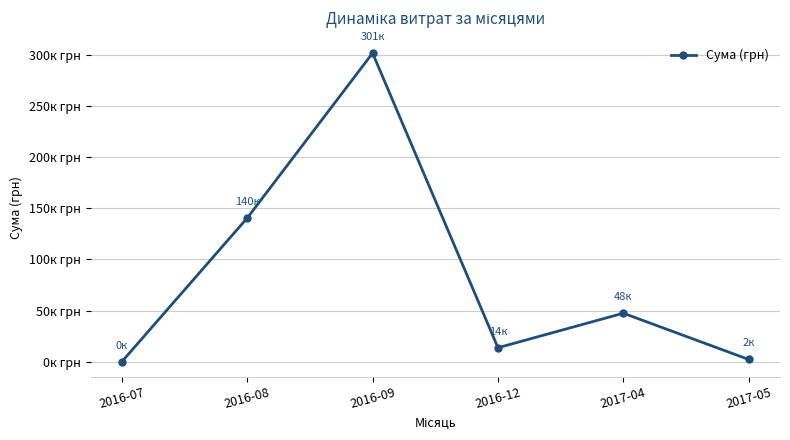

What is the sum of the values at 2016-07 and 2016-08?

140671.2